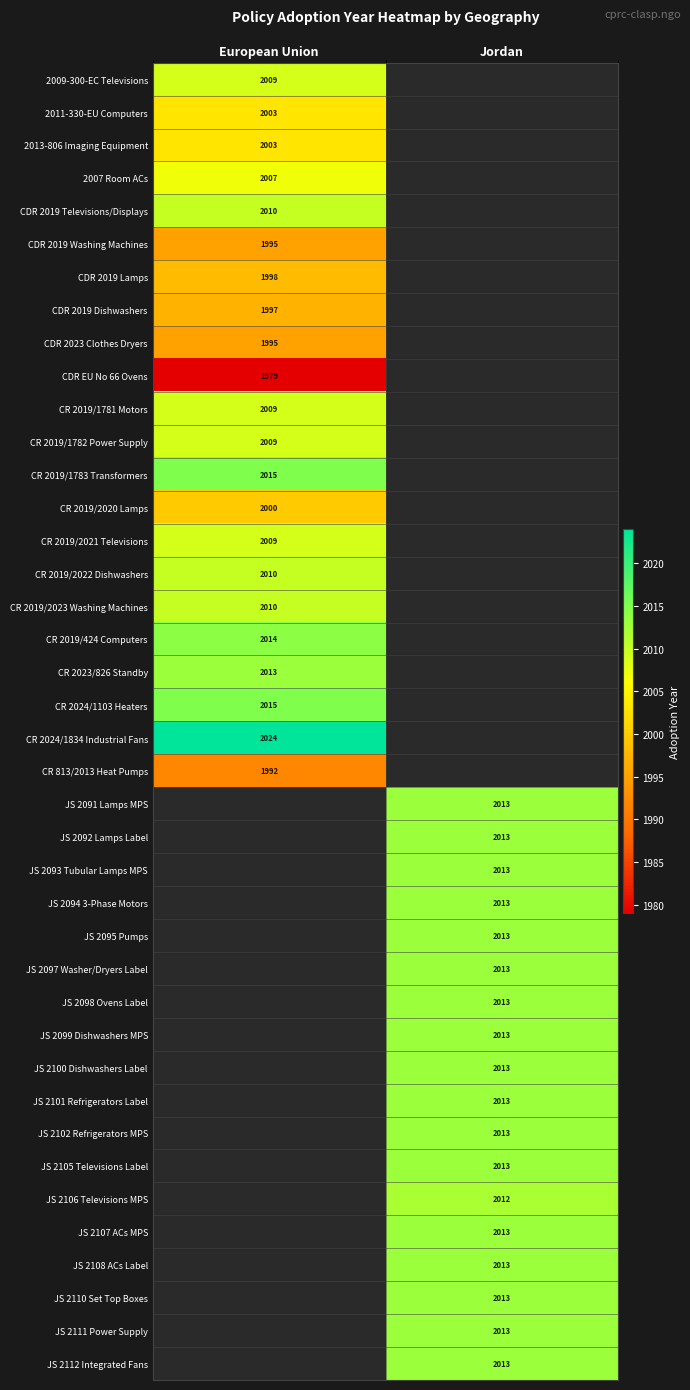

What is the spread (max minus min) of values at European Union?

45.0